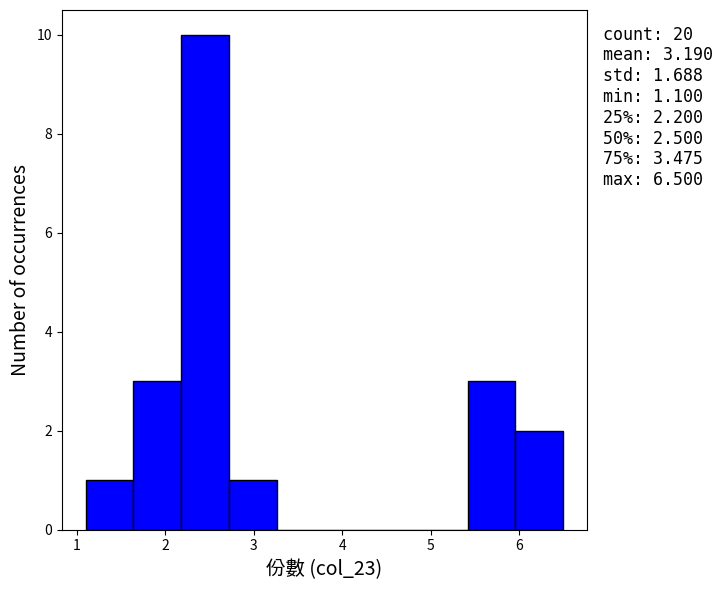

Which range on the x-axis has the tallest bar?

2.18 to 2.72